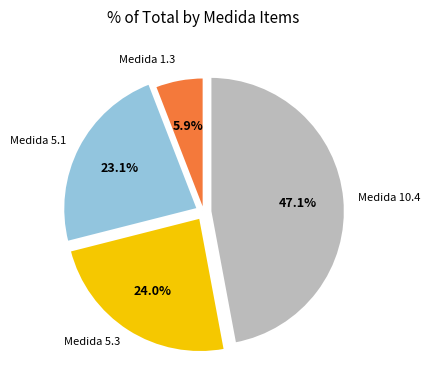

Is there any slice that represents more than half of the pie?

No